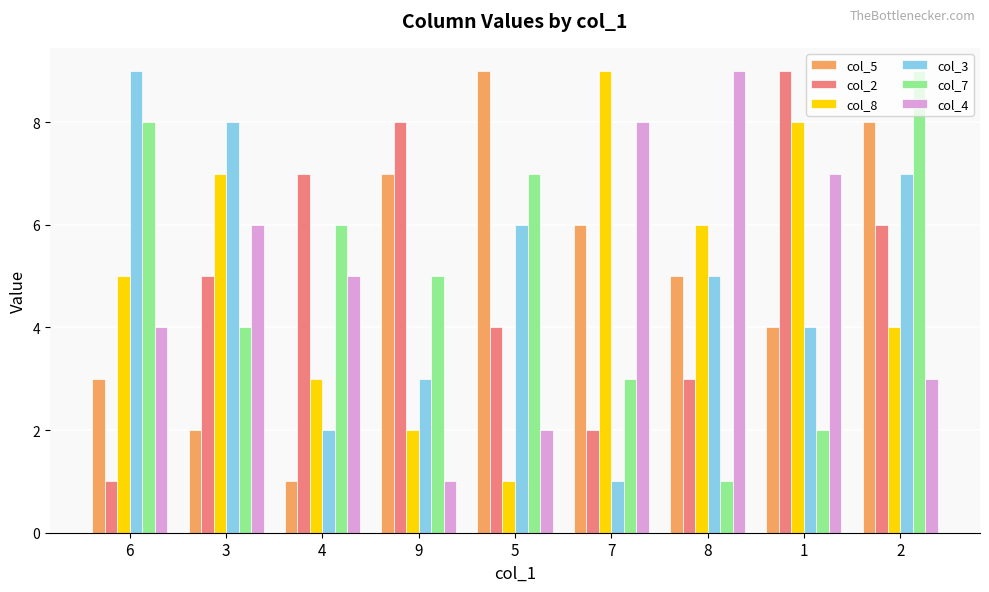

What is the label of the 6th bar from the right?

9